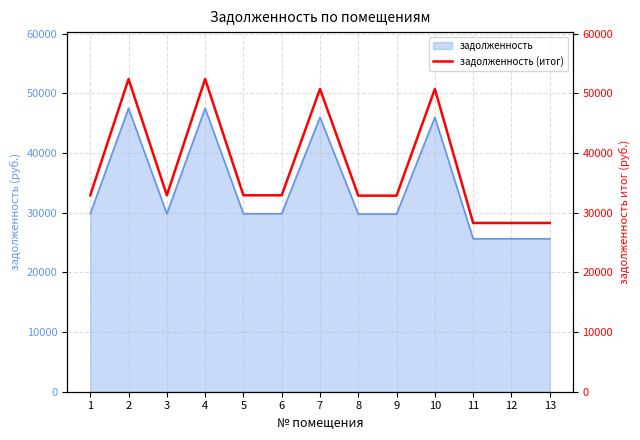

What is the greatest value displayed?

52426.1